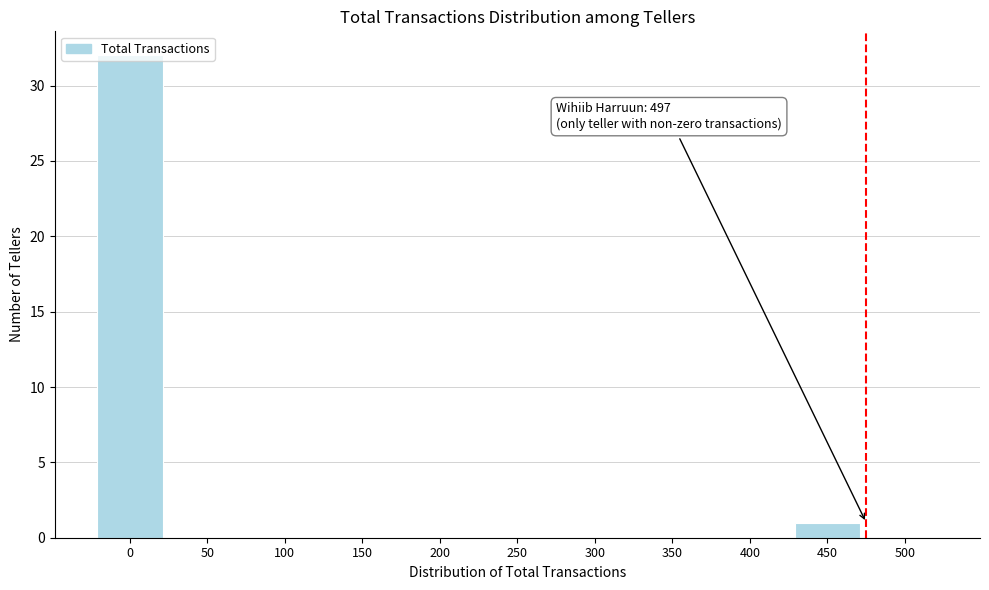

What is the change in value from 0 to 200?

-32